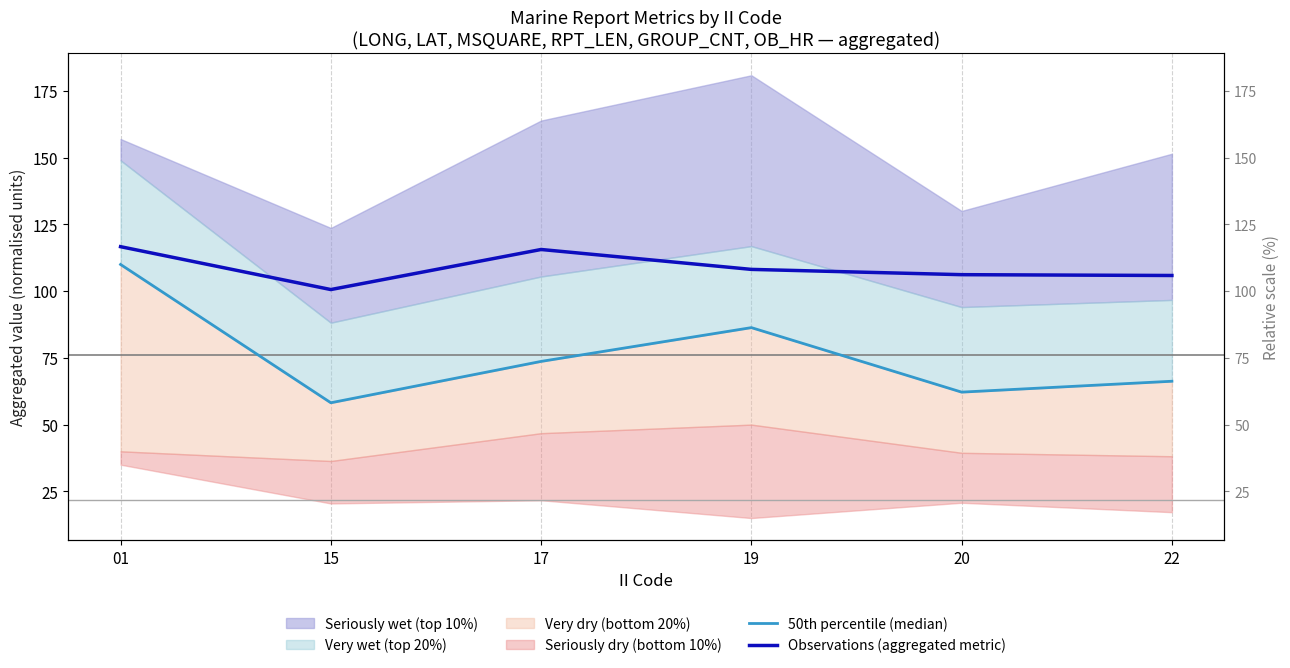

What is the value of the Observations (aggregated metric) point at the 2nd from the left?

100.6